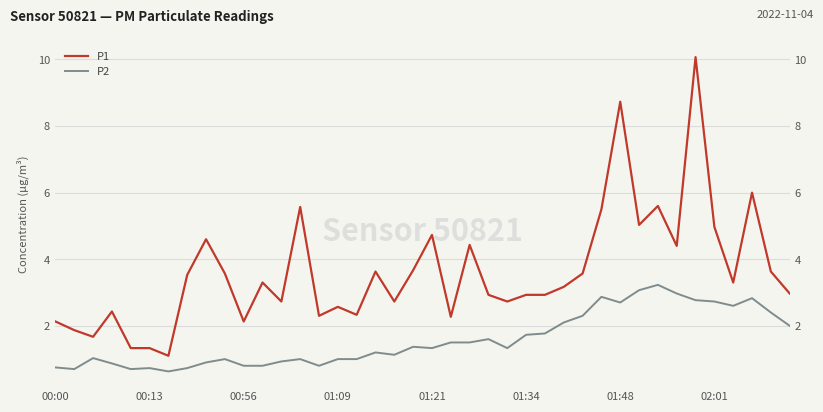

What is the minimum value for P2?

0.6